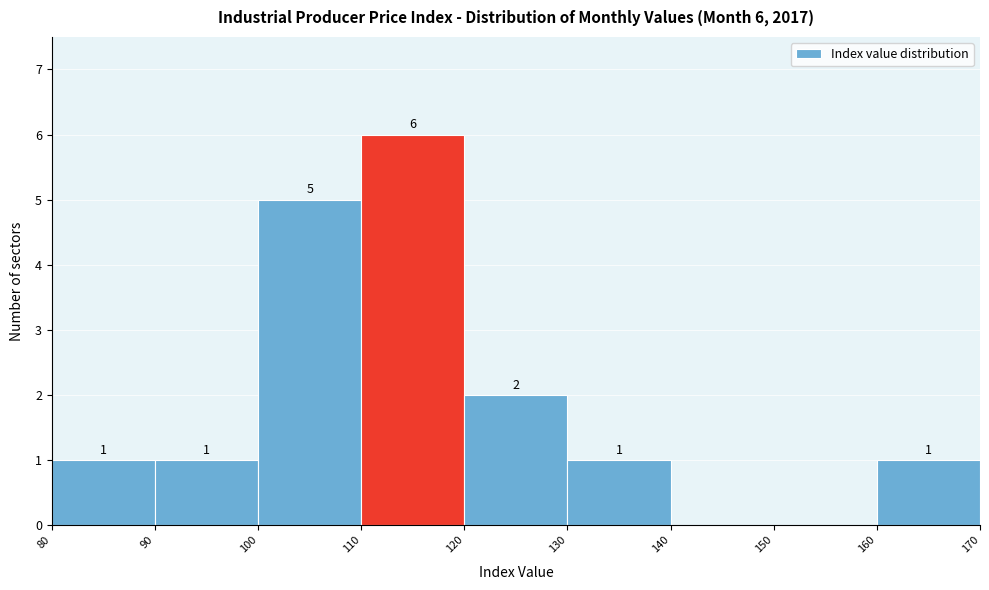

Over which range of the x-axis is the bar tallest?

110 to 120